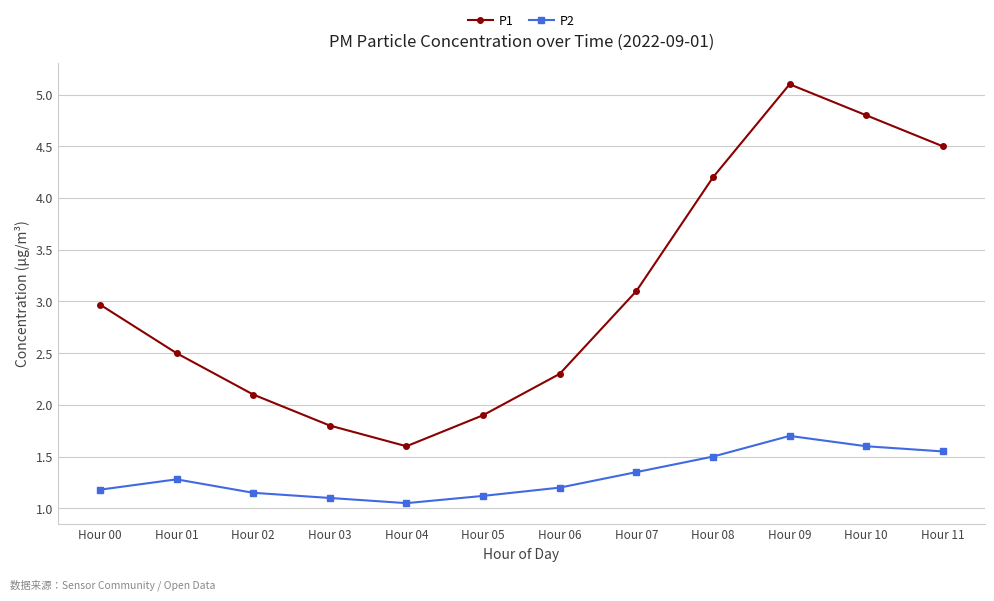

True or false: P2 and P1 intersect in this chart.

False